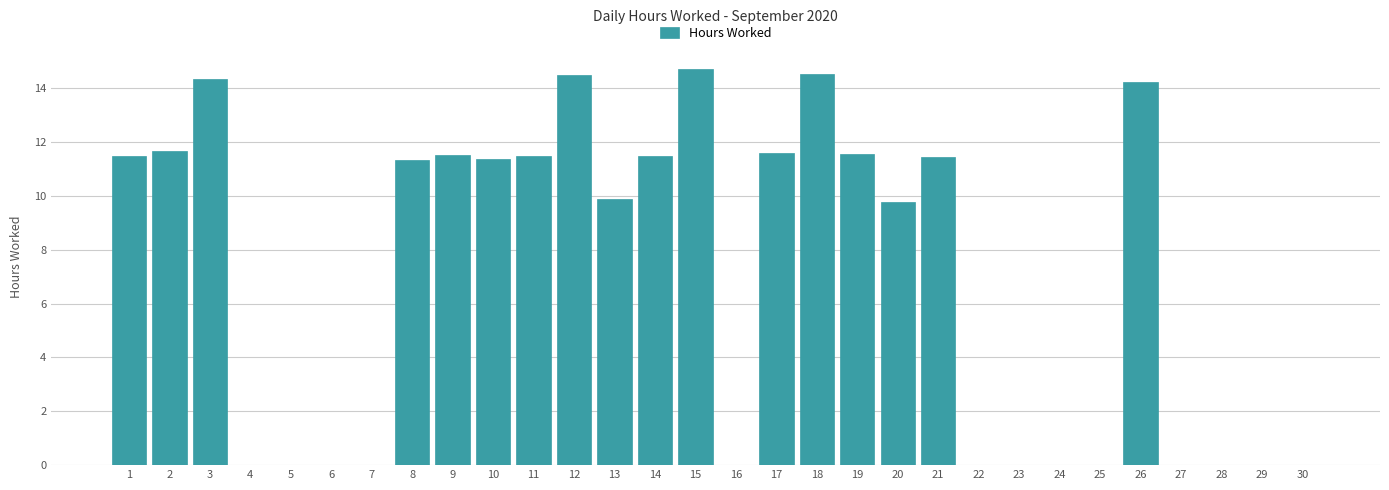

Between 8 and 12, which is larger?

12